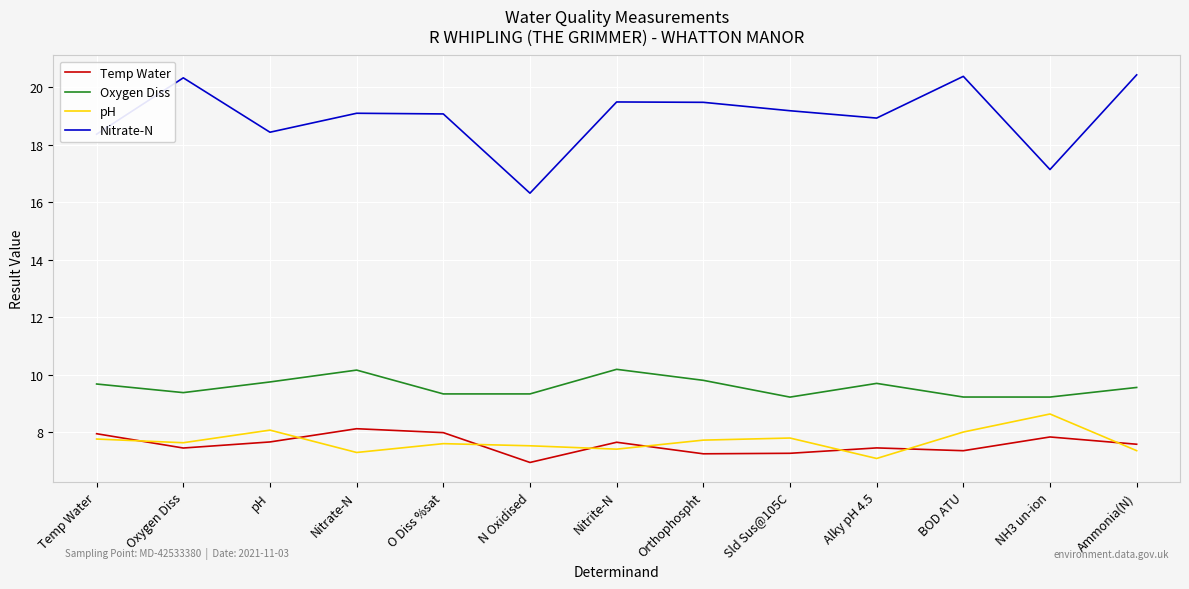

Is this an area chart (filled region under the line)?

No